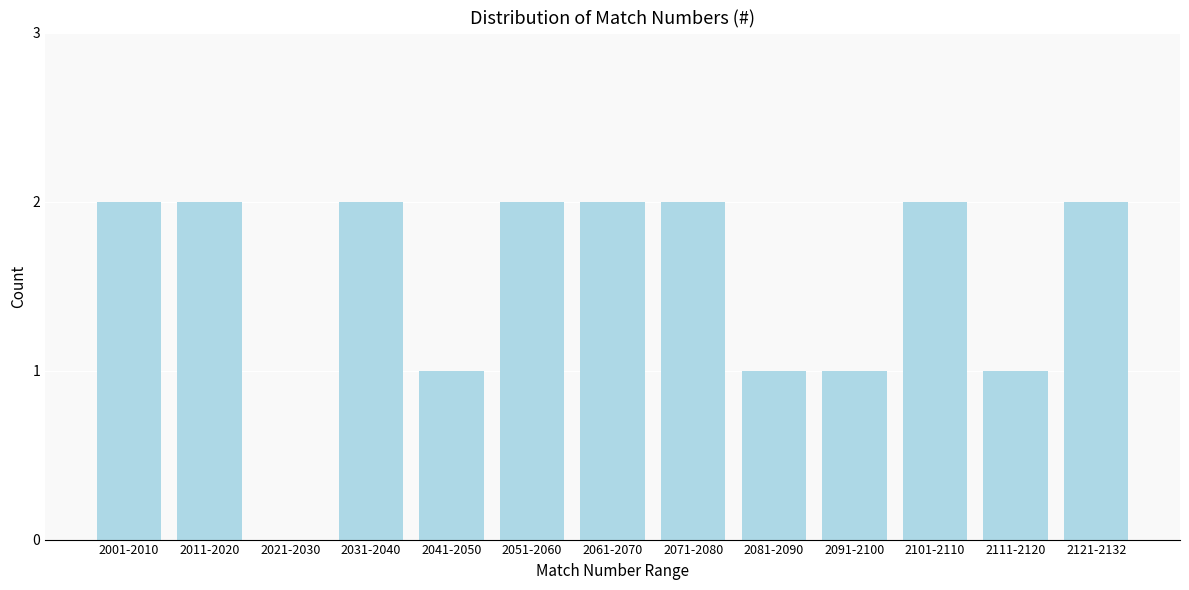

Reading left to right, extract all data points from this chart.

2001-2010=2	2011-2020=2	2021-2030=0	2031-2040=2	2041-2050=1	2051-2060=2	2061-2070=2	2071-2080=2	2081-2090=1	2091-2100=1	2101-2110=2	2111-2120=1	2121-2132=2